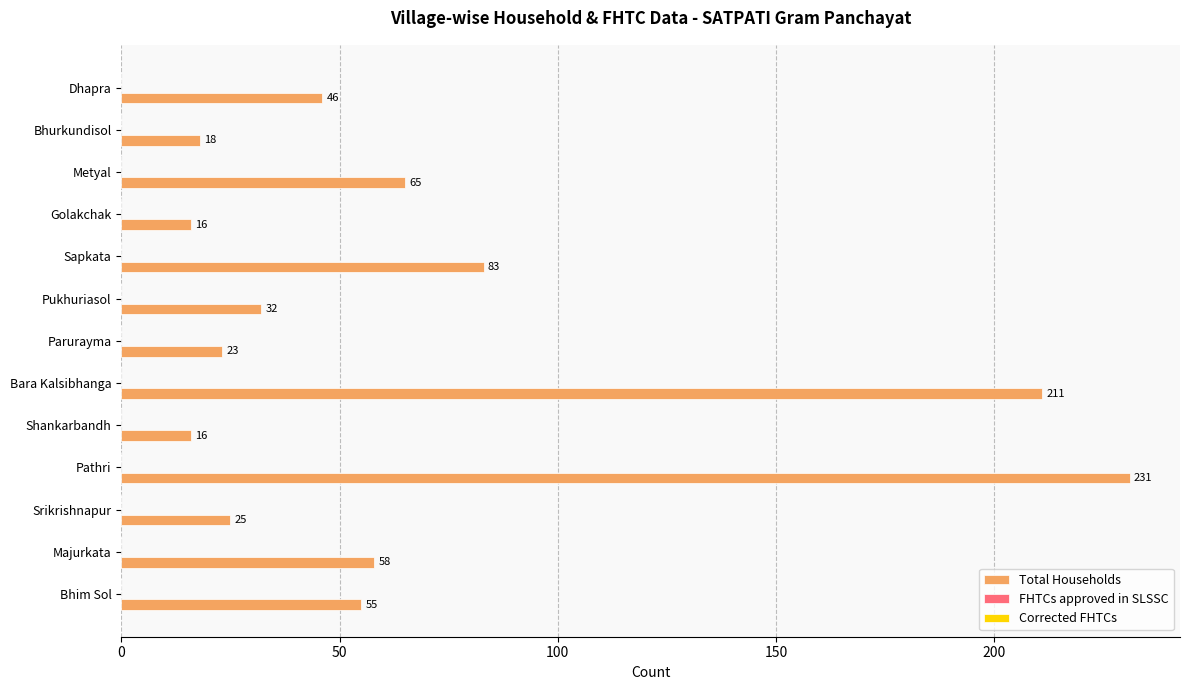

The chart shows a value of 16 at Golakchak. True or false?

True